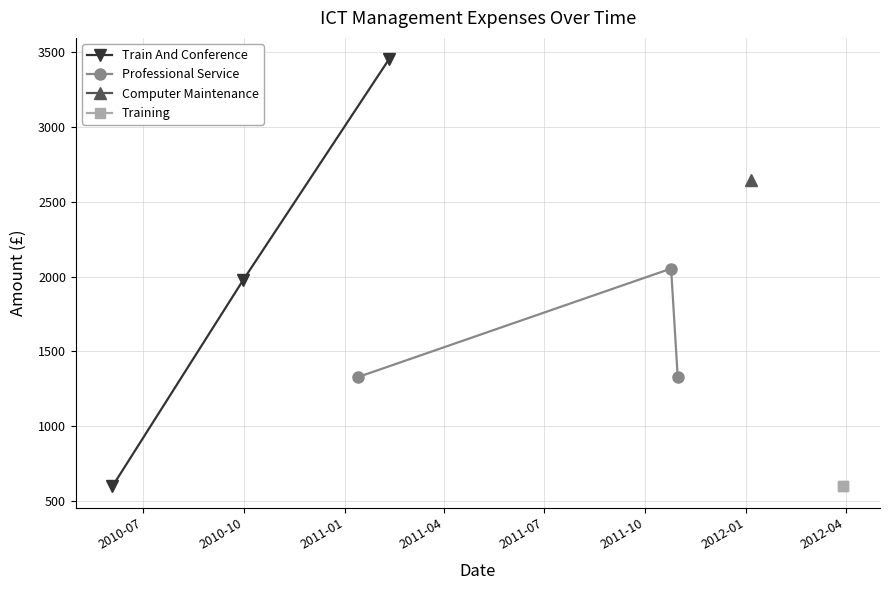

Which series has the widest spread of values?

Train And Conference